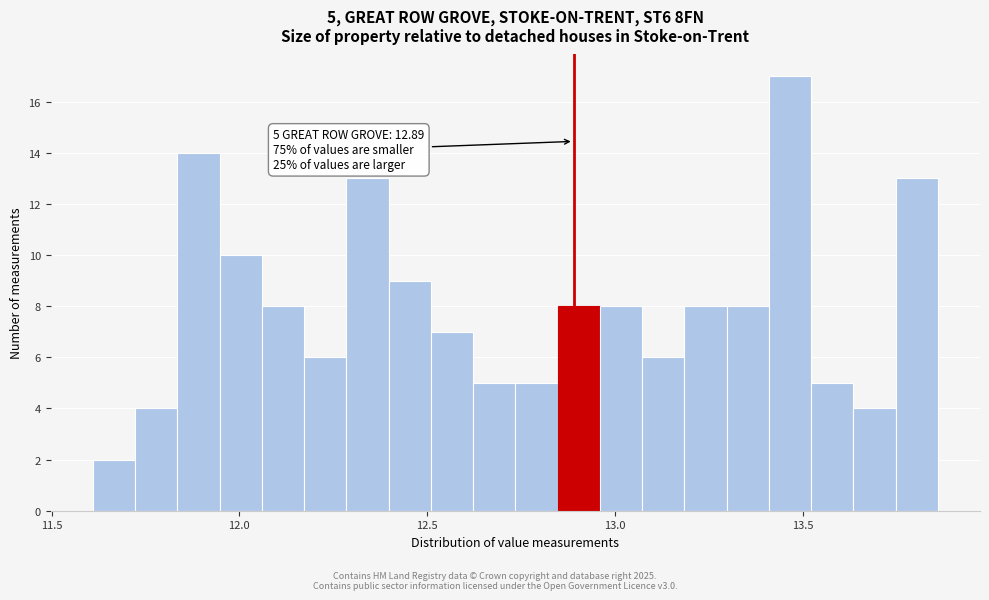

Read against the x-axis, roughly where is the centre of the tallest bar?

13.45